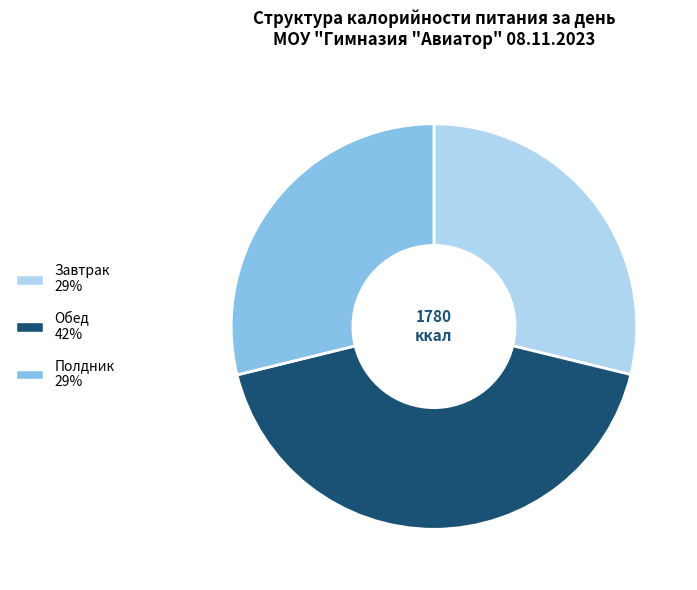

Combined, do Полдник and Завтрак account for over 50%?

Yes